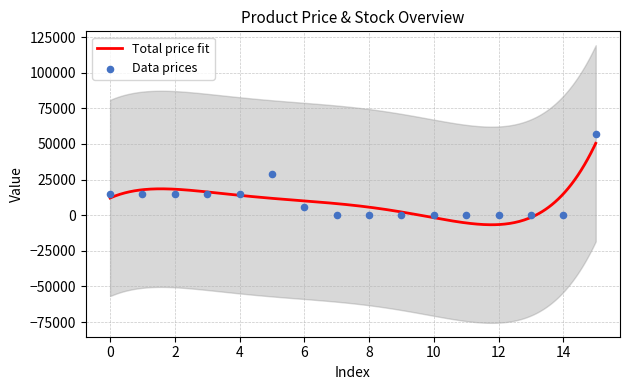

At how many categories does at least one series exceed 17203?

2